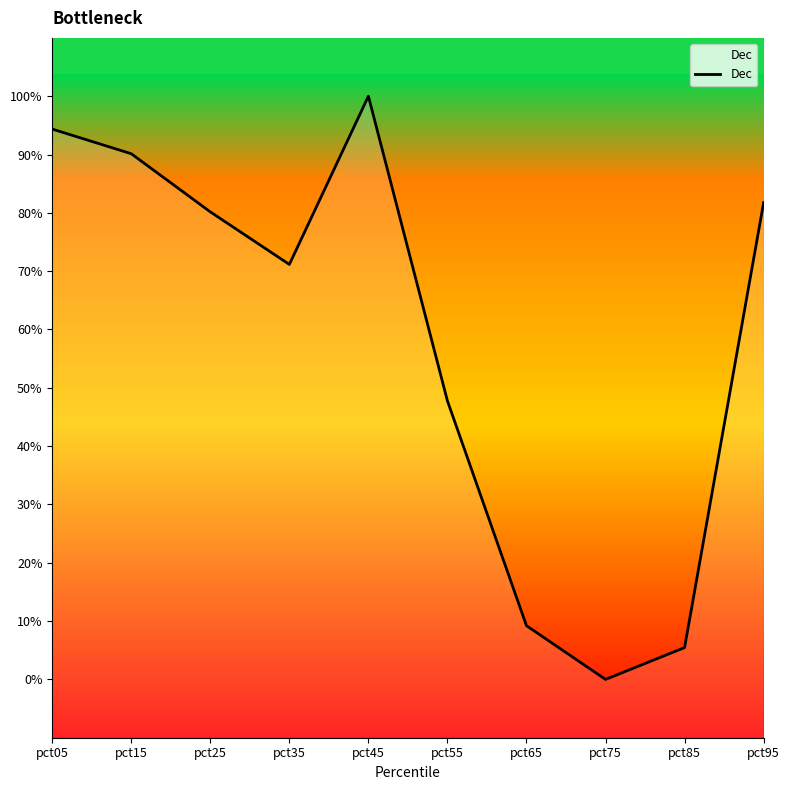

At which category does the data reach its first local peak?

pct45